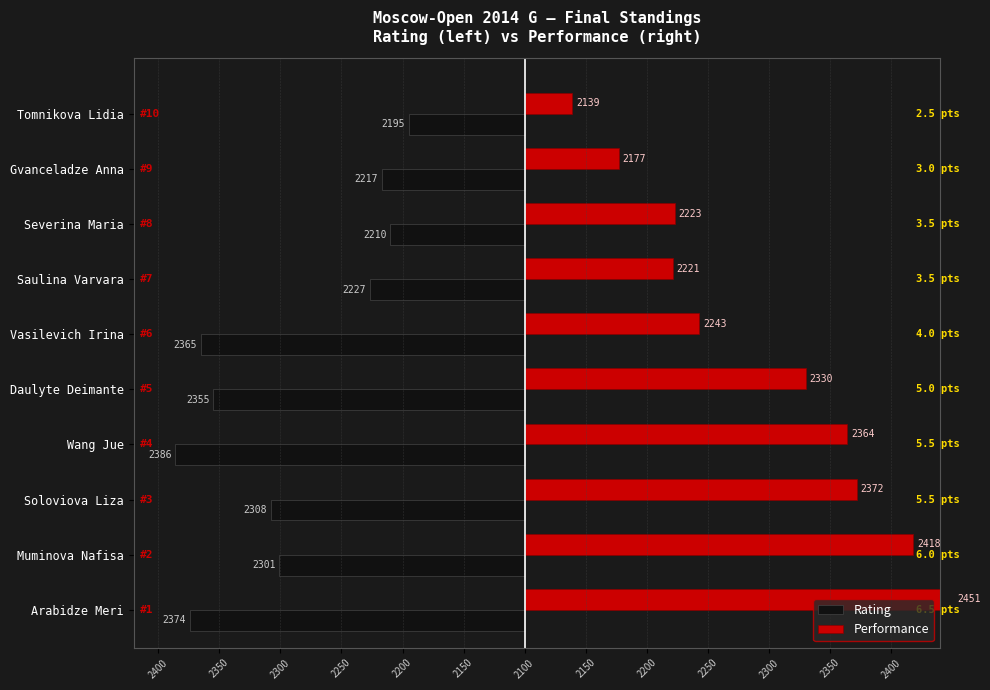

Rank the series by their maximum value, from lowest to highest.

Rating, Performance